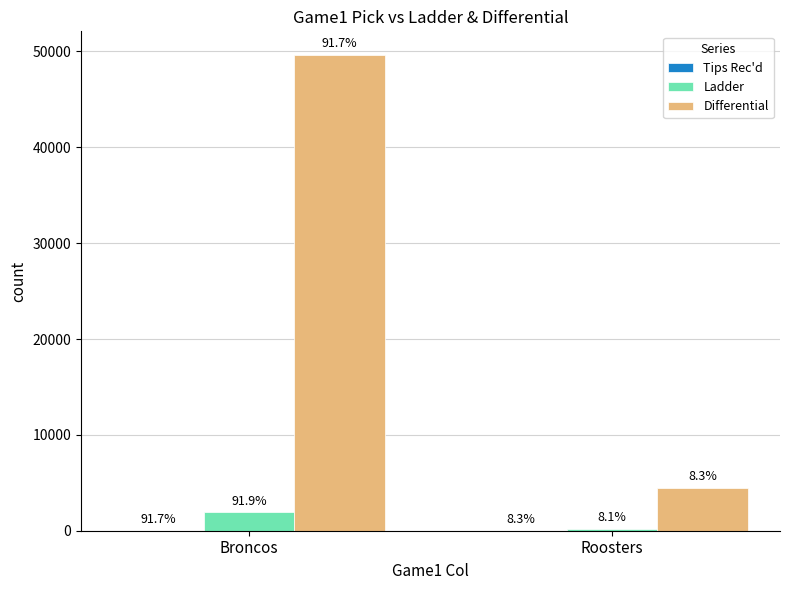

Does the chart contain stacked bars?

No